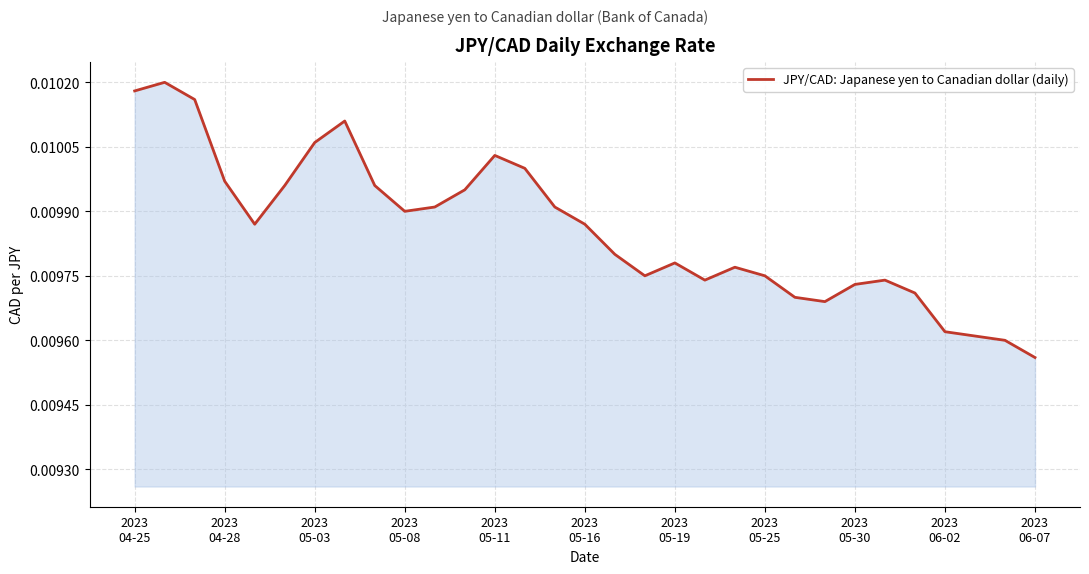

Is this an area chart (filled region under the line)?

Yes